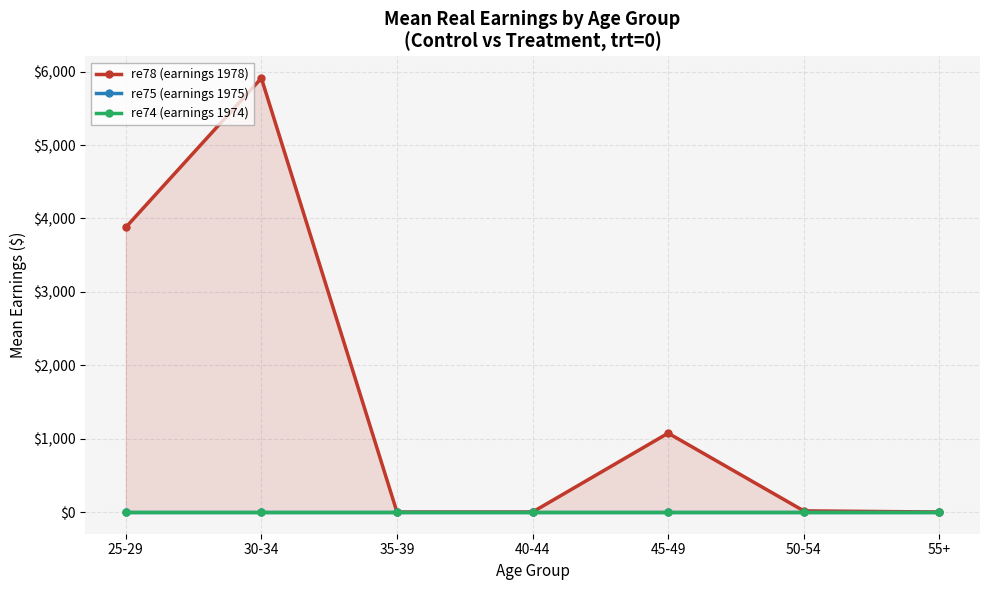

What is the difference between the second highest and minimum values in the re78 (earnings 1978) series?

3879.0